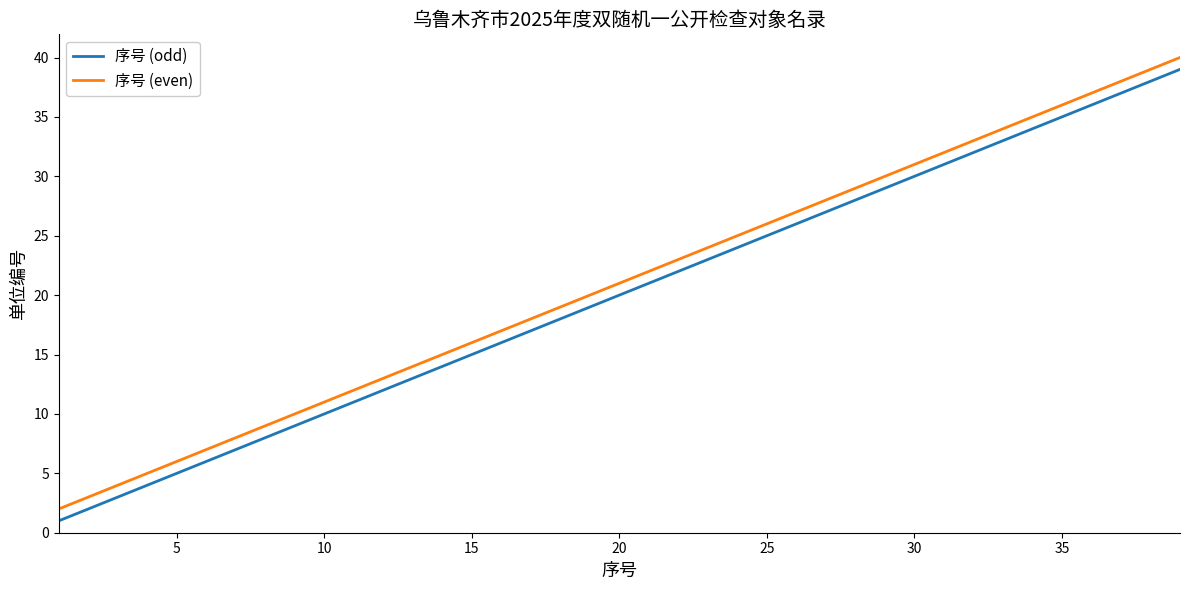

What is the maximum value for 序号 (odd)?

39